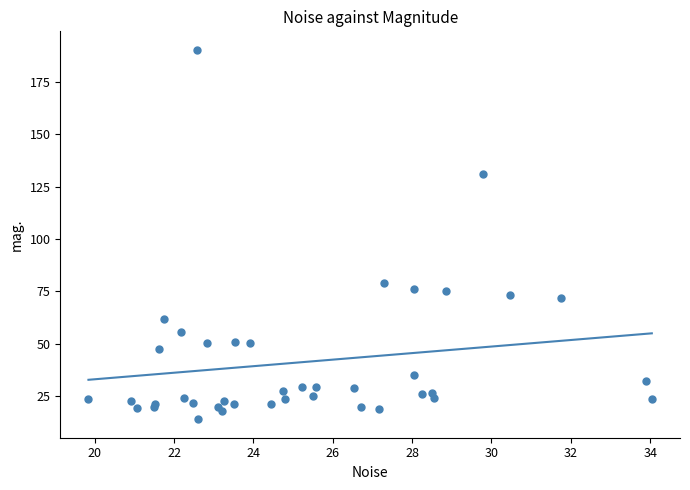

What Y value in the scatter plot is closest to 102?

79.1